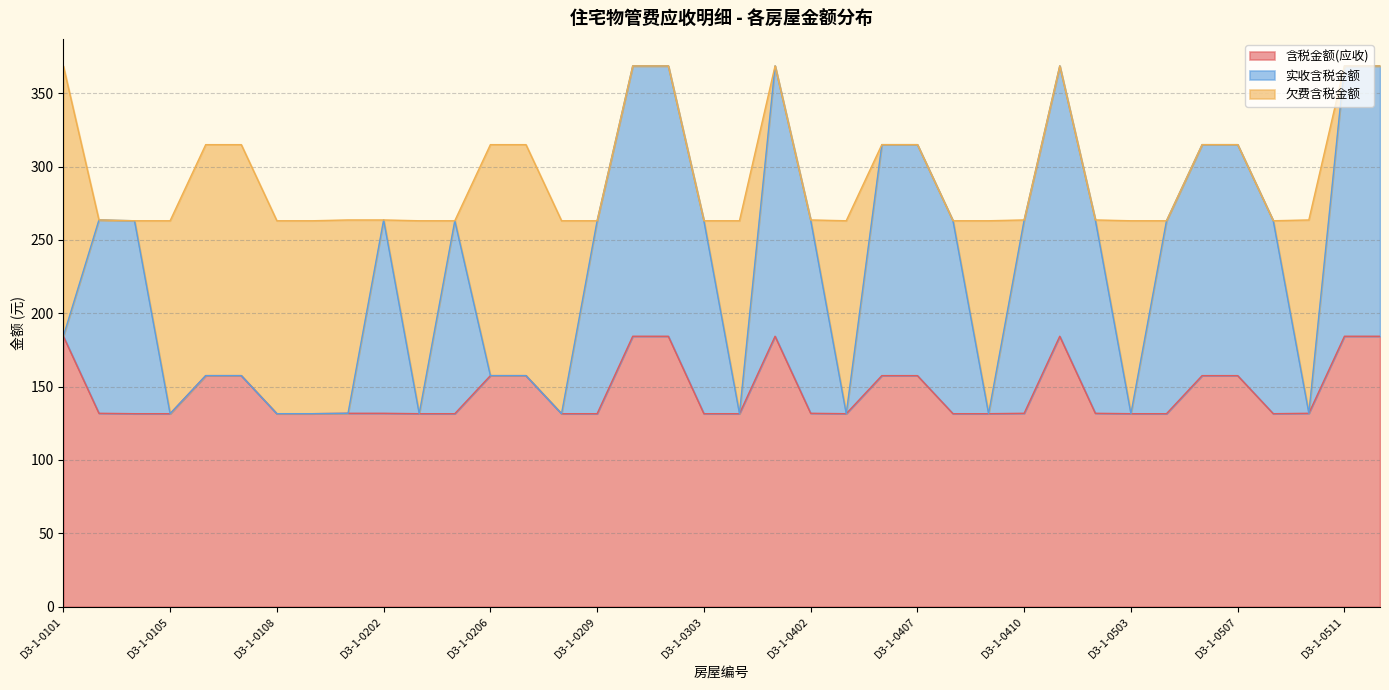

Which series has the largest total across all categories?

含税金额(应收)